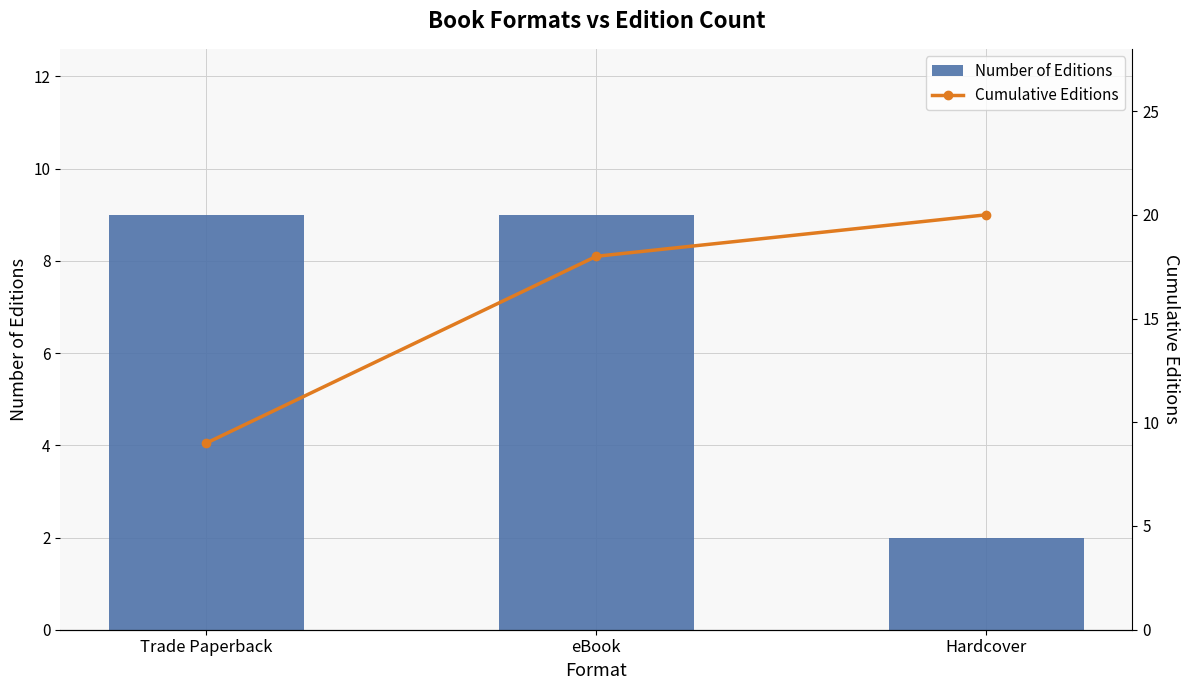

Is it true that Number of Editions equals 2 at Hardcover?

True